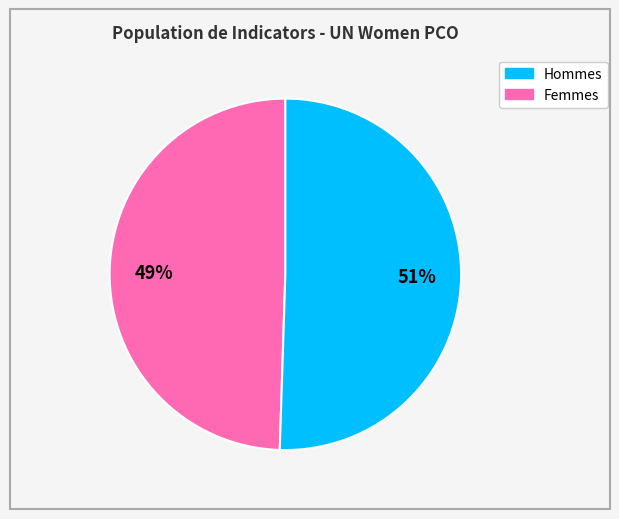

Is there any slice that represents more than half of the pie?

Yes